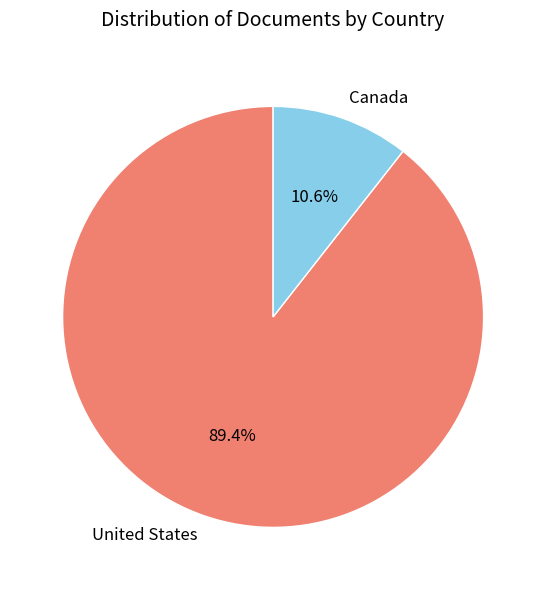

What is the smallest slice in the pie chart?

Canada